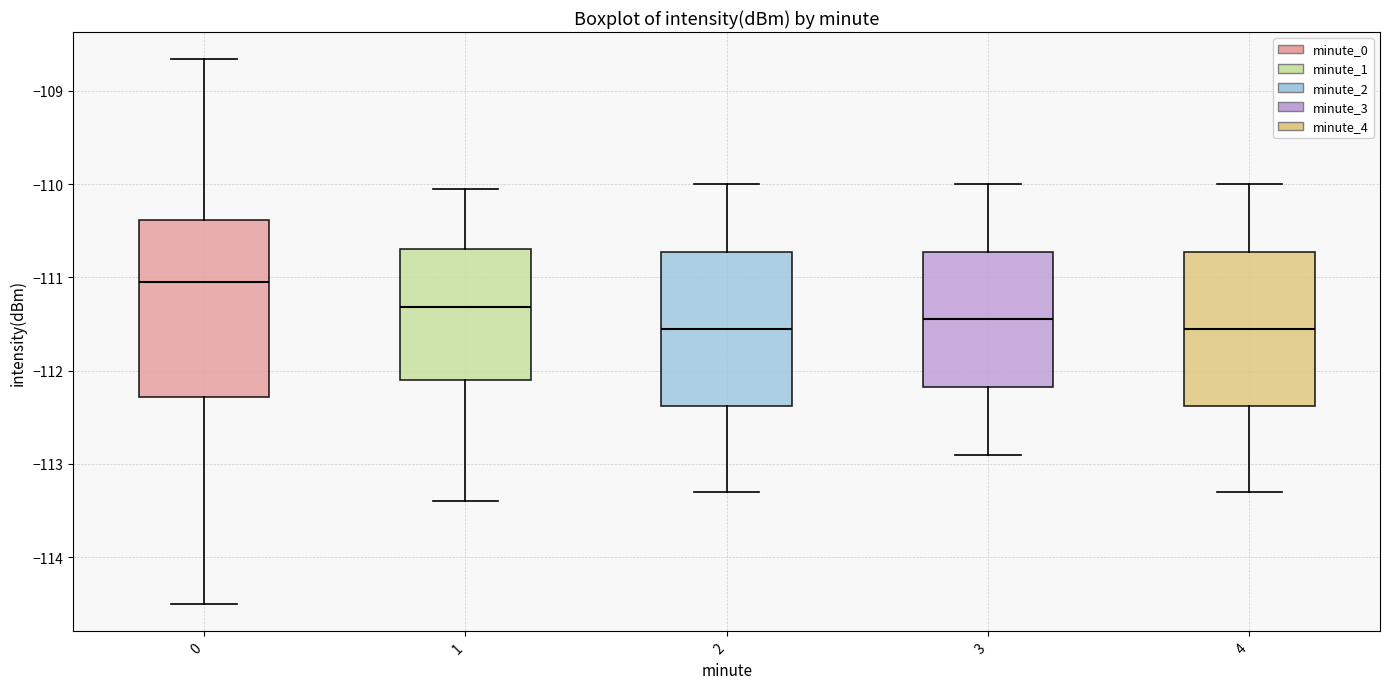

Reading left to right, transcribe this box plot: for each box, give where its median line is, the range the box spans, and where its two whiskers end, as read against the y-axis. The values are not printed on the chart, so give them approximately, as read against the axis.

0: median -111.0, box -112.3 to -110.4, whiskers -114.5 to -108.7
1: median -111.3, box -112.1 to -110.7, whiskers -113.4 to -110.0
2: median -111.5, box -112.4 to -110.7, whiskers -113.3 to -110.0
3: median -111.4, box -112.2 to -110.7, whiskers -112.9 to -110.0
4: median -111.5, box -112.4 to -110.7, whiskers -113.3 to -110.0